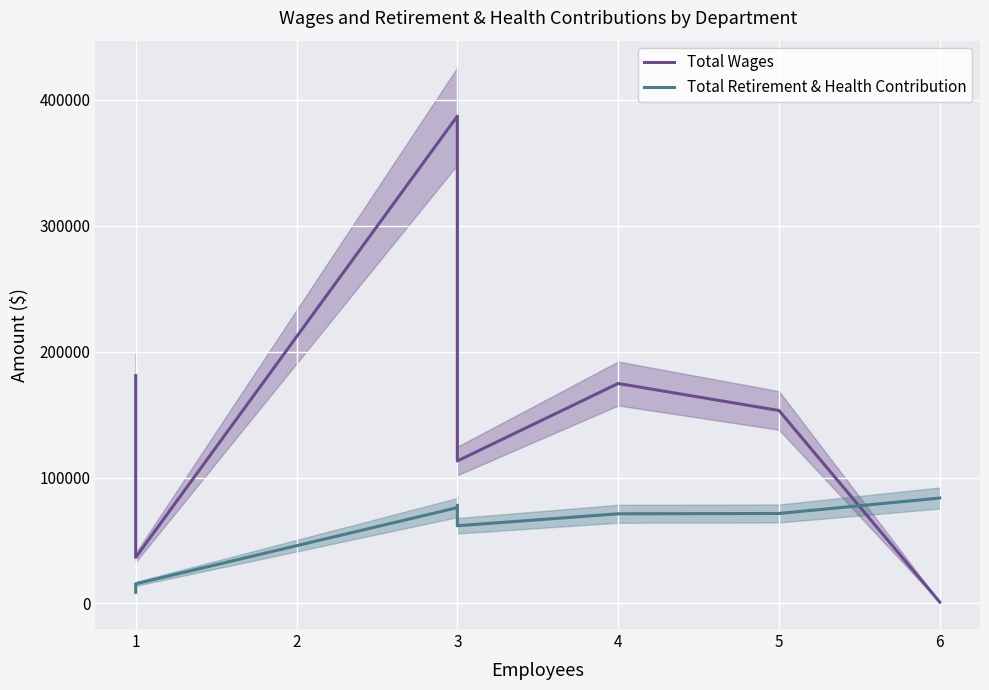

After their last crossing, which series has the higher values: Total Wages or Total Retirement & Health Contribution?

Total Retirement & Health Contribution